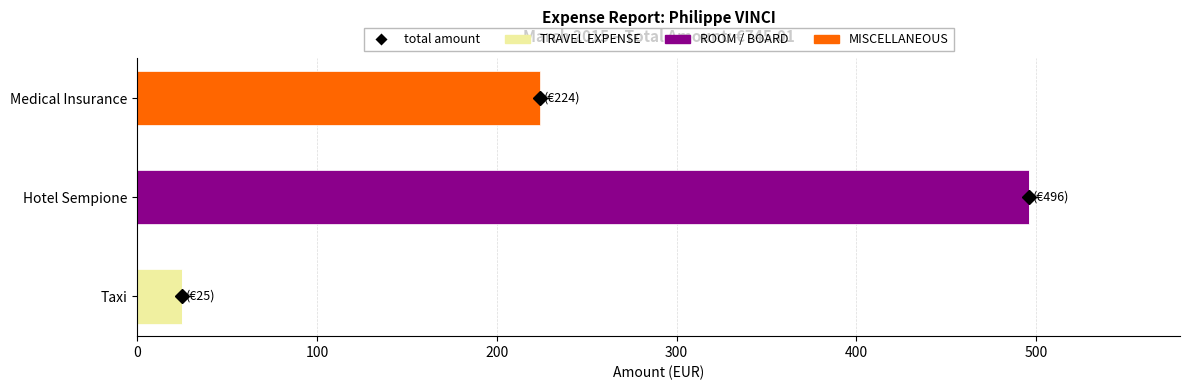

What is the highest value of the TRAVEL EXPENSE series?

25.0